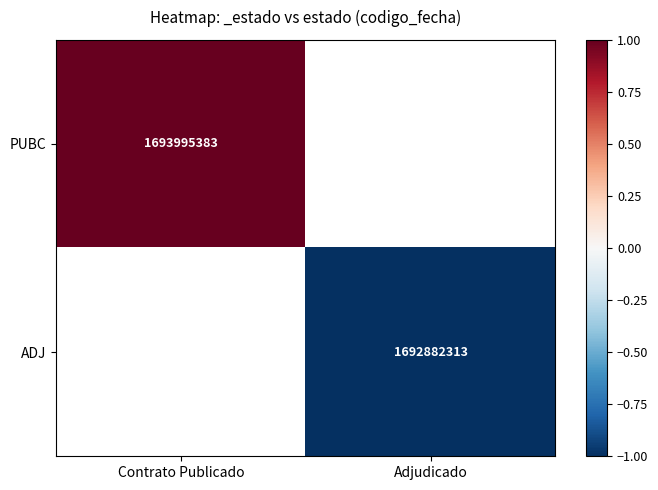

True or false: PUBC has a value of 2897725864 at Contrato Publicado.

False